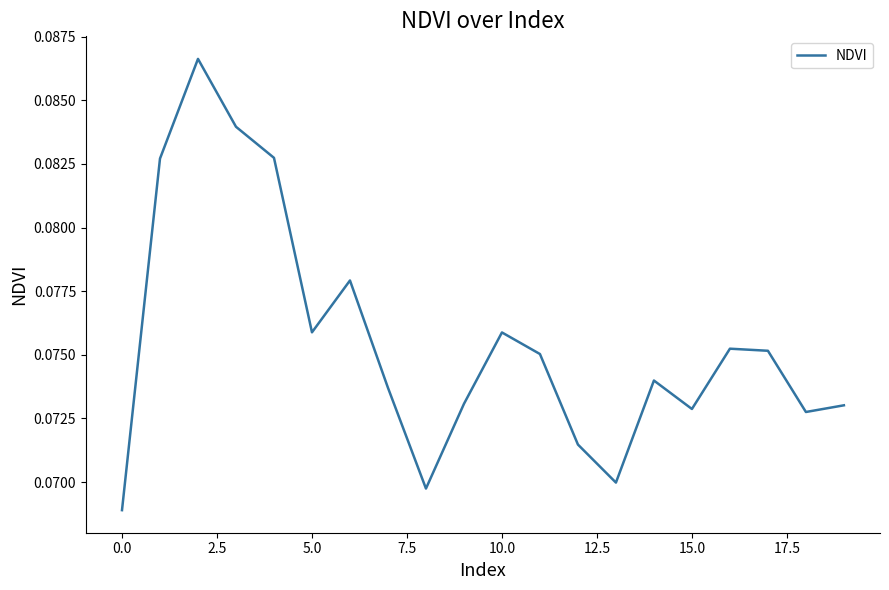

How many lines are shown in the chart?

1